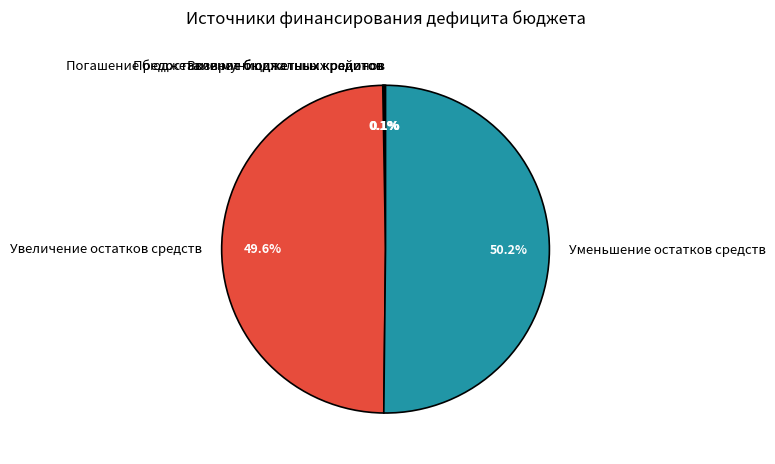

Which category has the biggest portion of the pie?

Уменьшение остатков средств